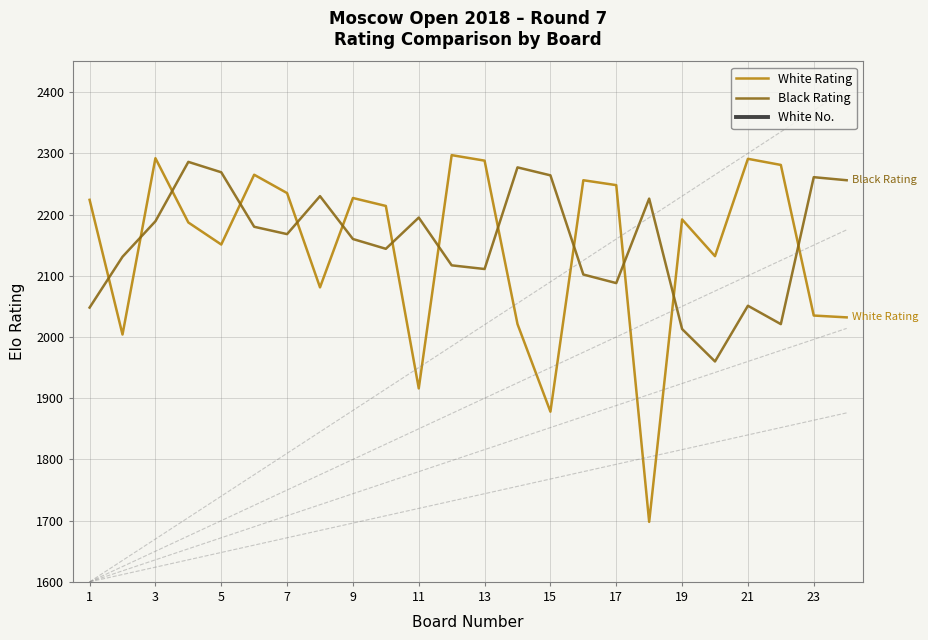

True or false: White Rating and Black Rating intersect in this chart.

True